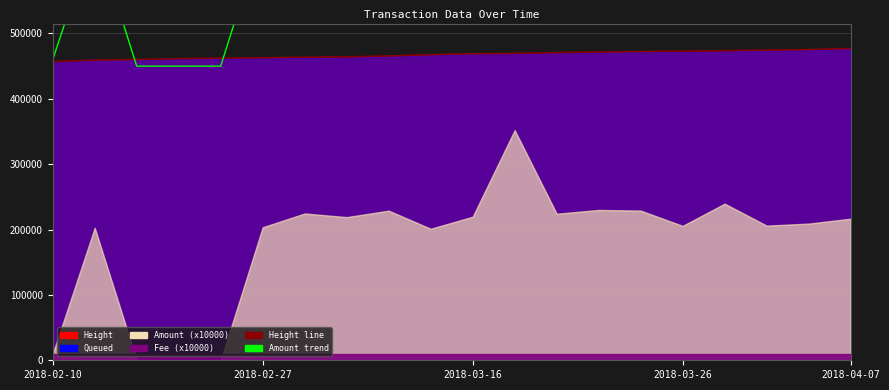

How many lines are shown in the chart?

2